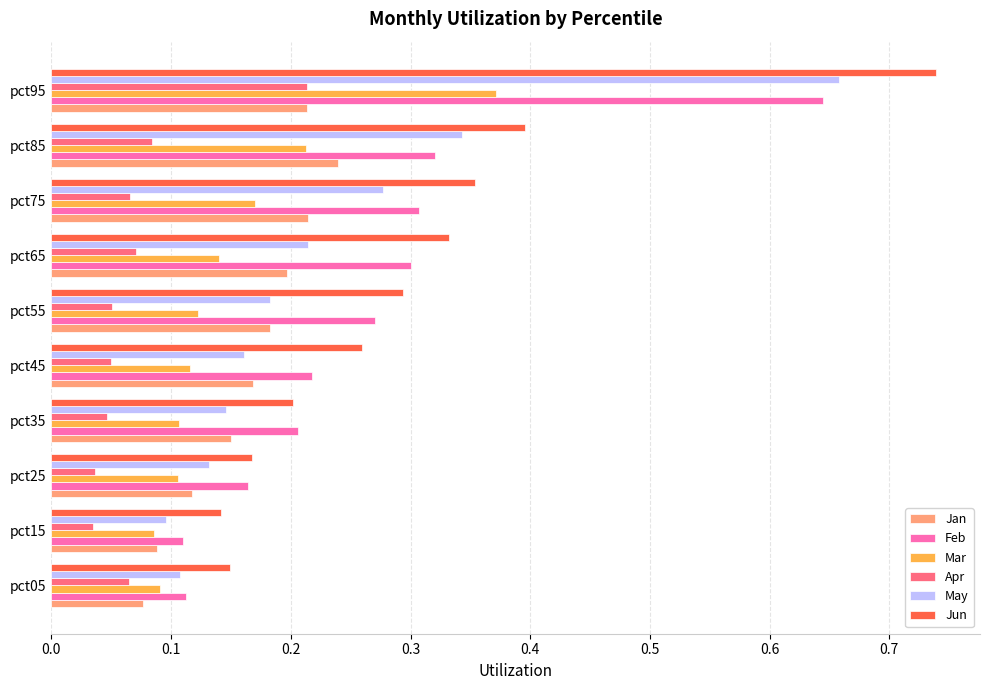

Which series has the widest spread of values?

Jun